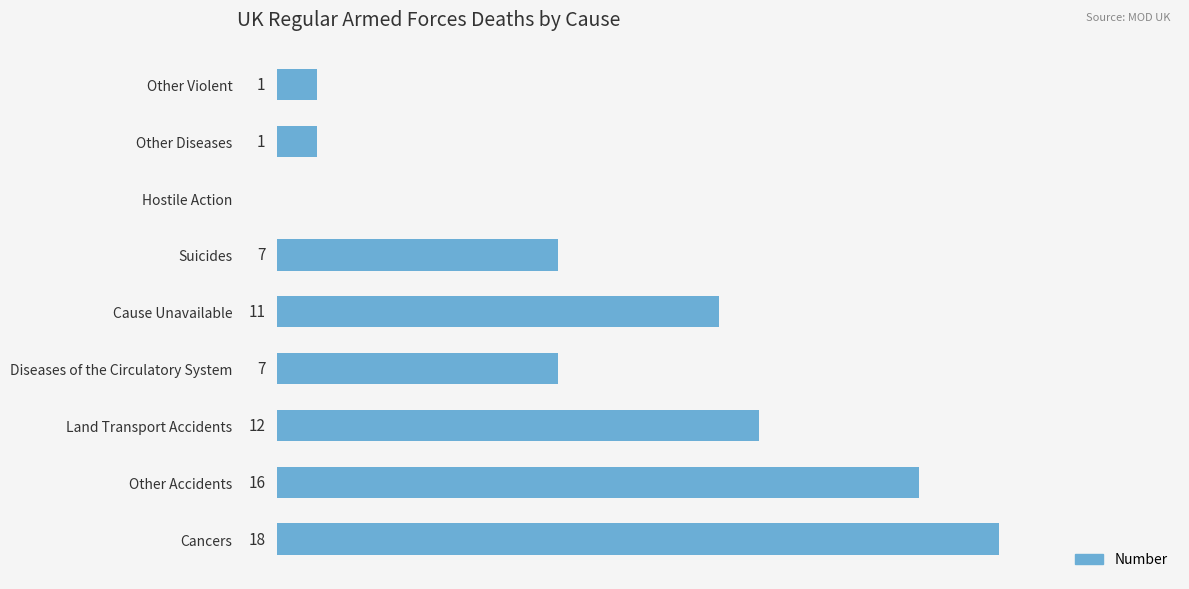

At which category does the chart reach its peak across all series?

Cancers